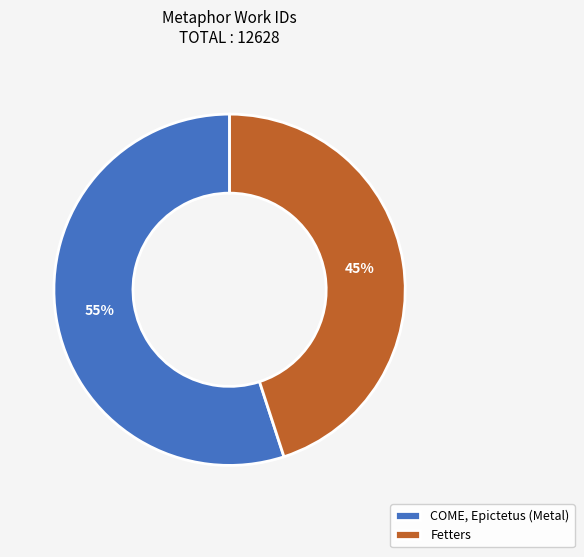

To the nearest percent, what portion does COME, Epictetus (Metal) represent?

55%